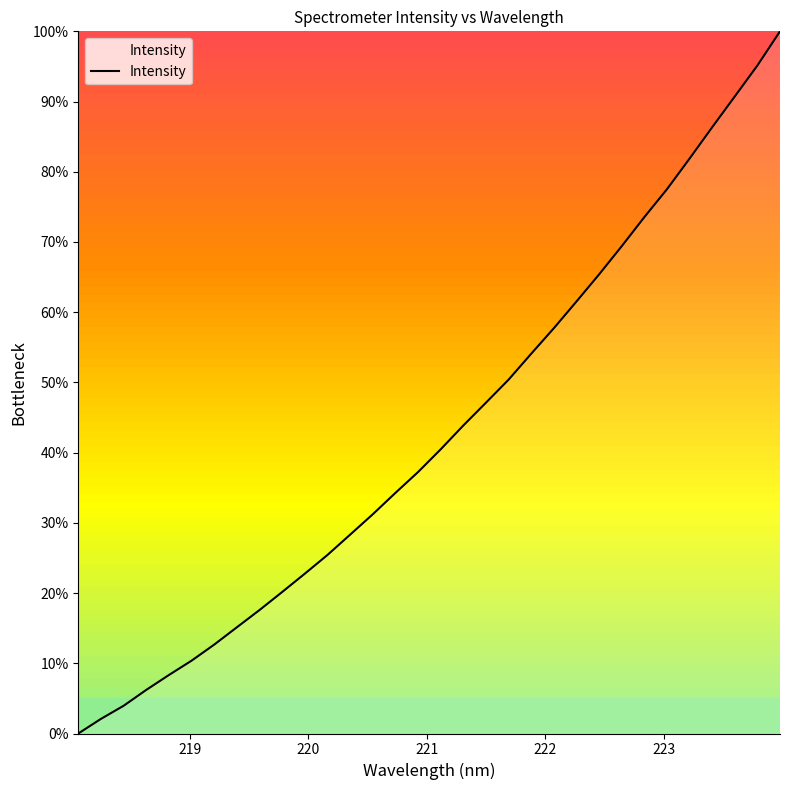

What is the greatest value displayed?

100.0